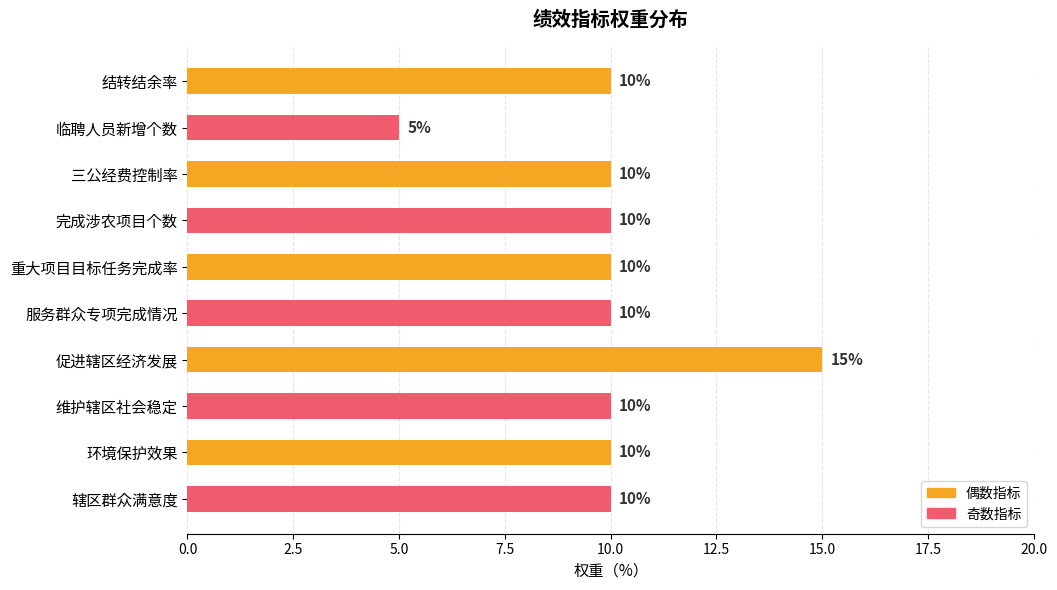

The chart shows a value of 4 at 维护辖区社会稳定. True or false?

False